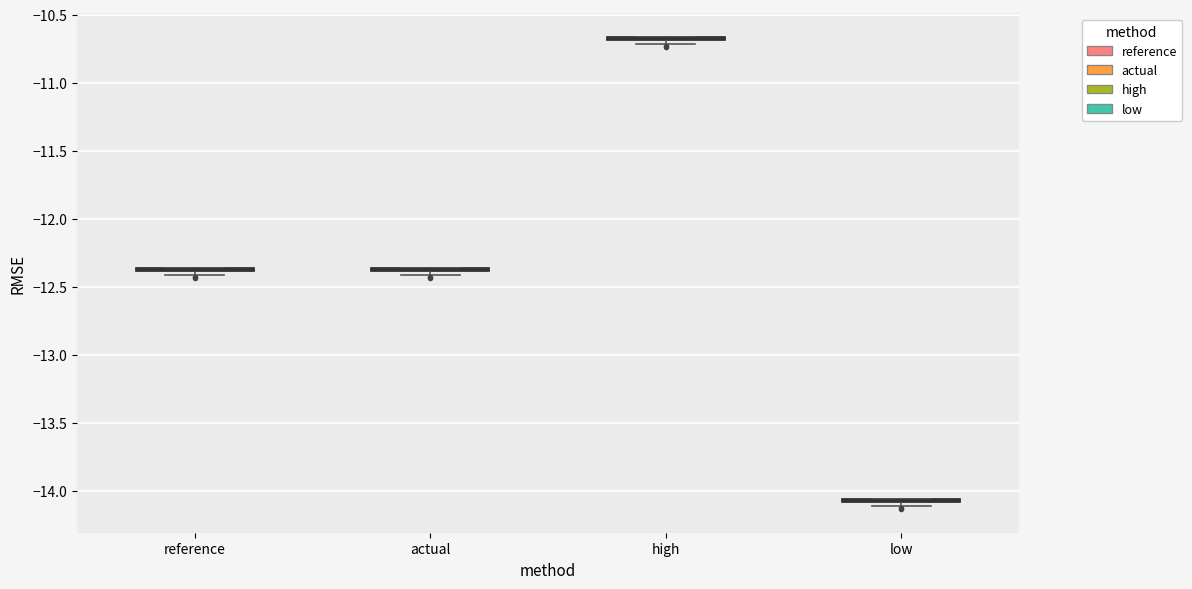

Where is the lower edge of the box for actual on the y-axis? The values are not printed on the chart, so give them approximately, as read against the axis.

-12.40